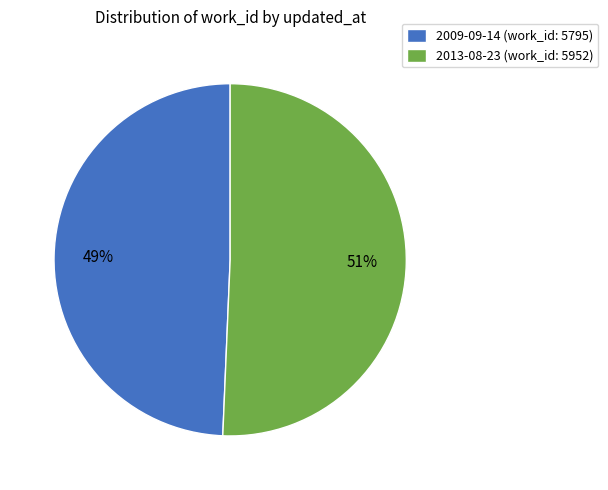

To the nearest percent, what is the combined percentage of 2013-08-23 (work_id: 5952) and 2009-09-14 (work_id: 5795)?

100%